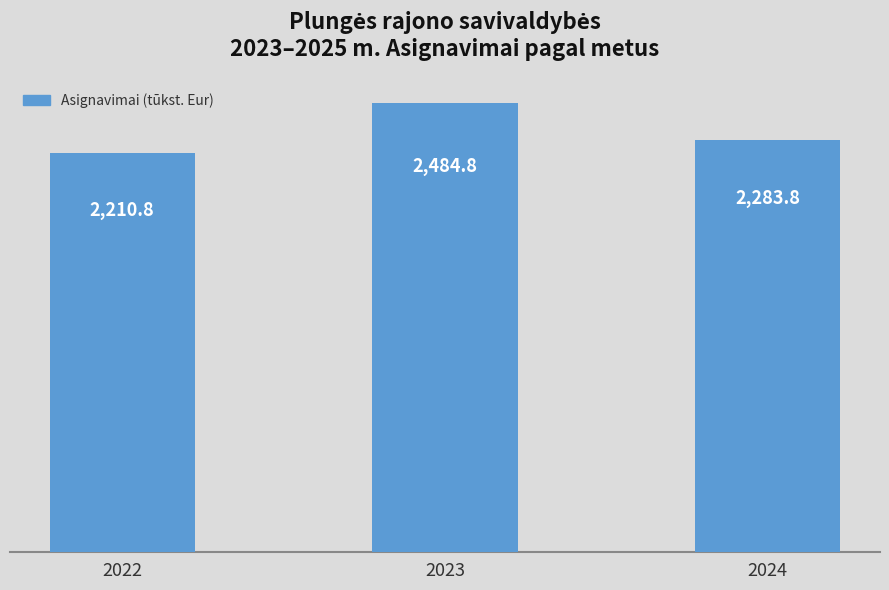

Between 2022 and 2023, which is larger?

2023